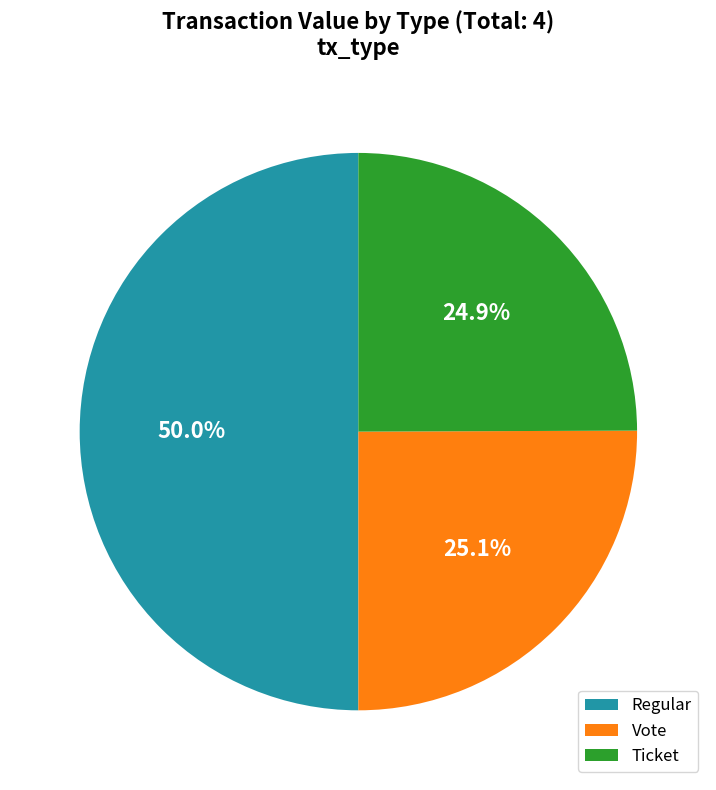

What percentage do Regular and Vote together represent?

75.1%